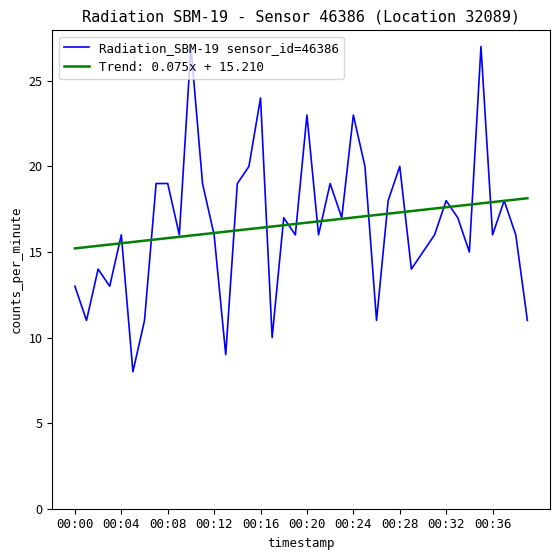

Rank the series by their maximum value, from lowest to highest.

Trend: 0.075x + 15.210, Radiation_SBM-19 sensor_id=46386